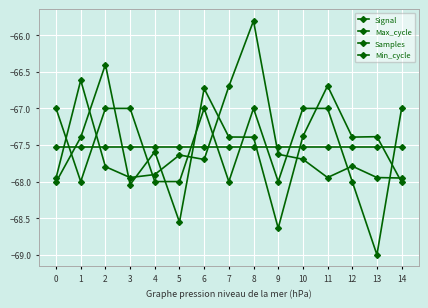

How many lines are shown in the chart?

4